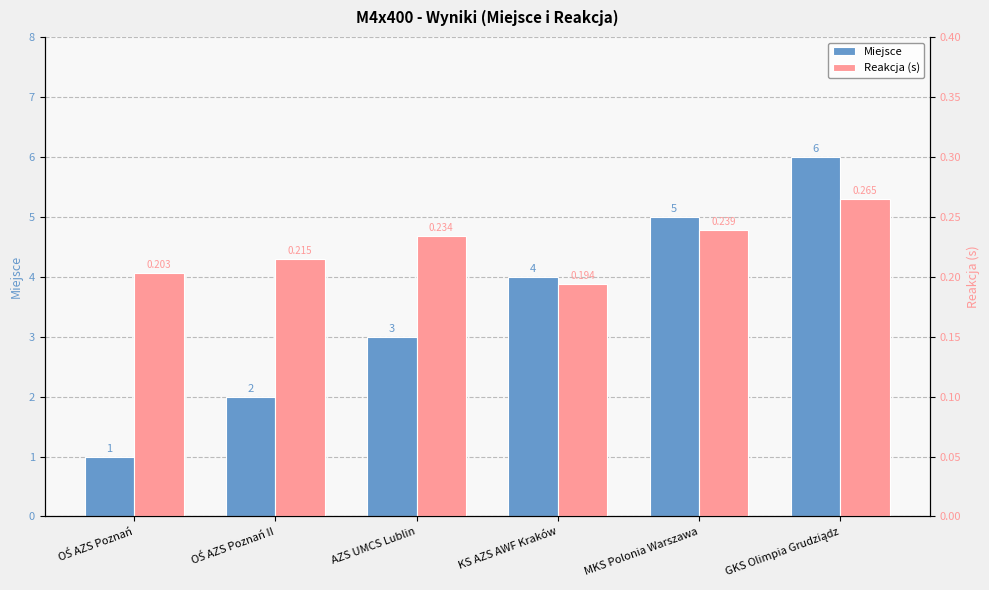

How many values in the Miejsce series exceed 4?

2